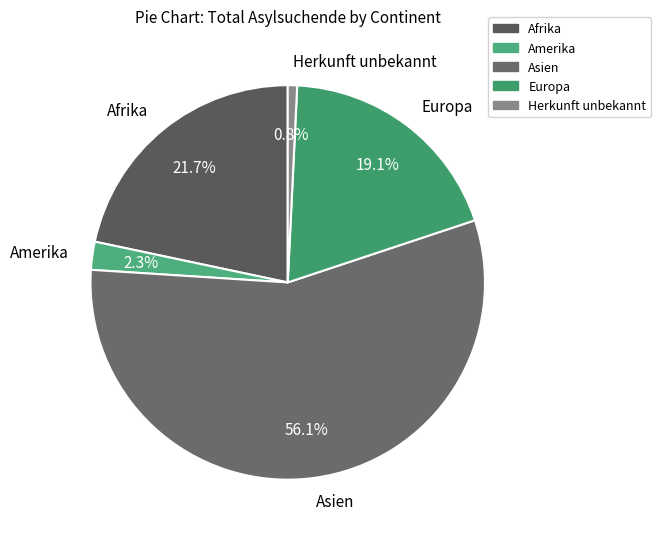

Which slice is the largest?

Asien